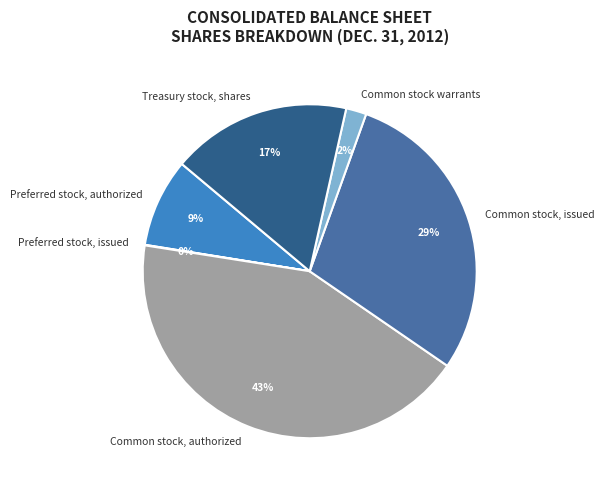

Which category has the biggest portion of the pie?

Common stock, authorized